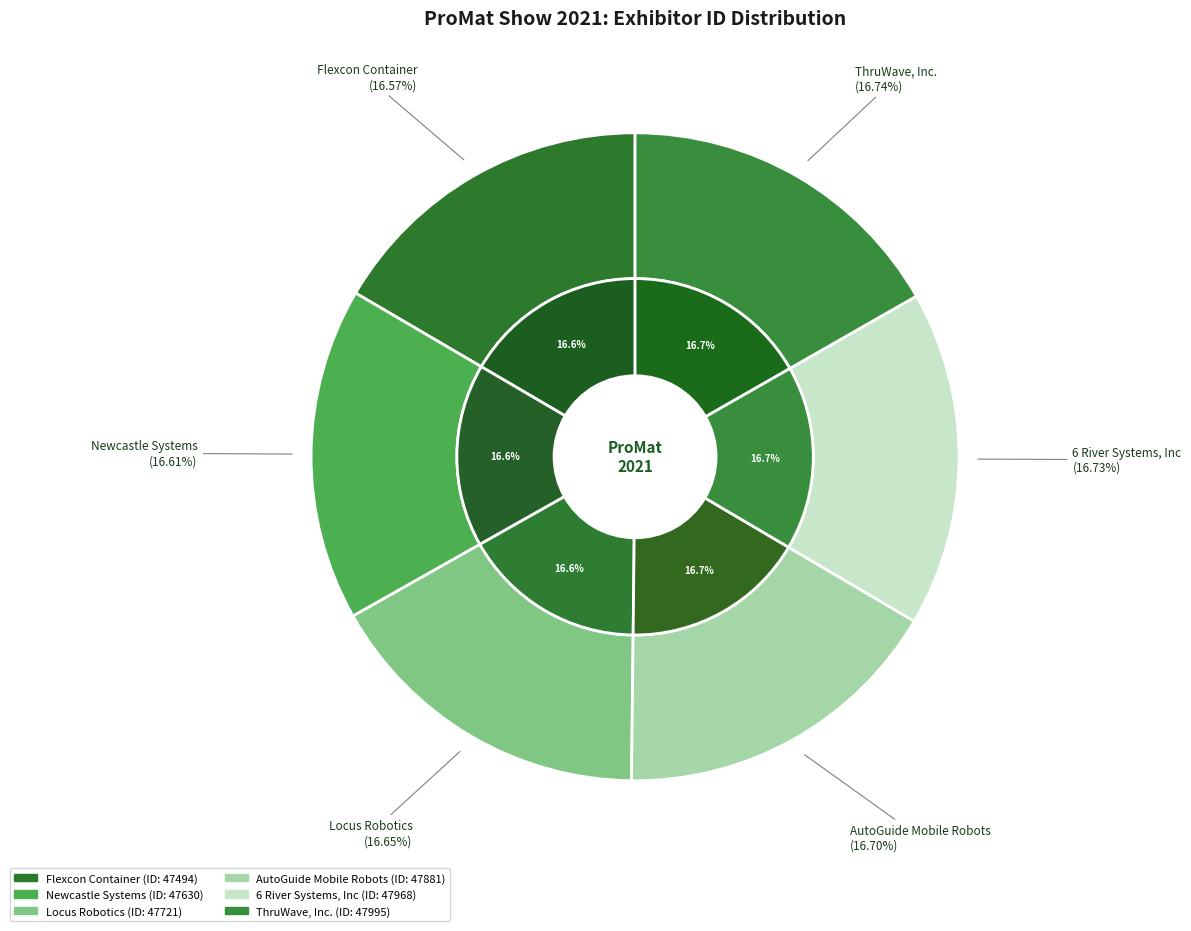

How many slices are in this pie chart?

6